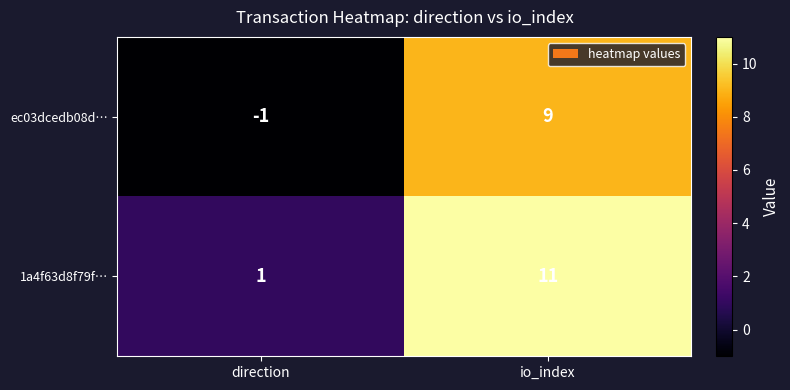

At which label does ec03dcedb08d… reach its peak?

io_index